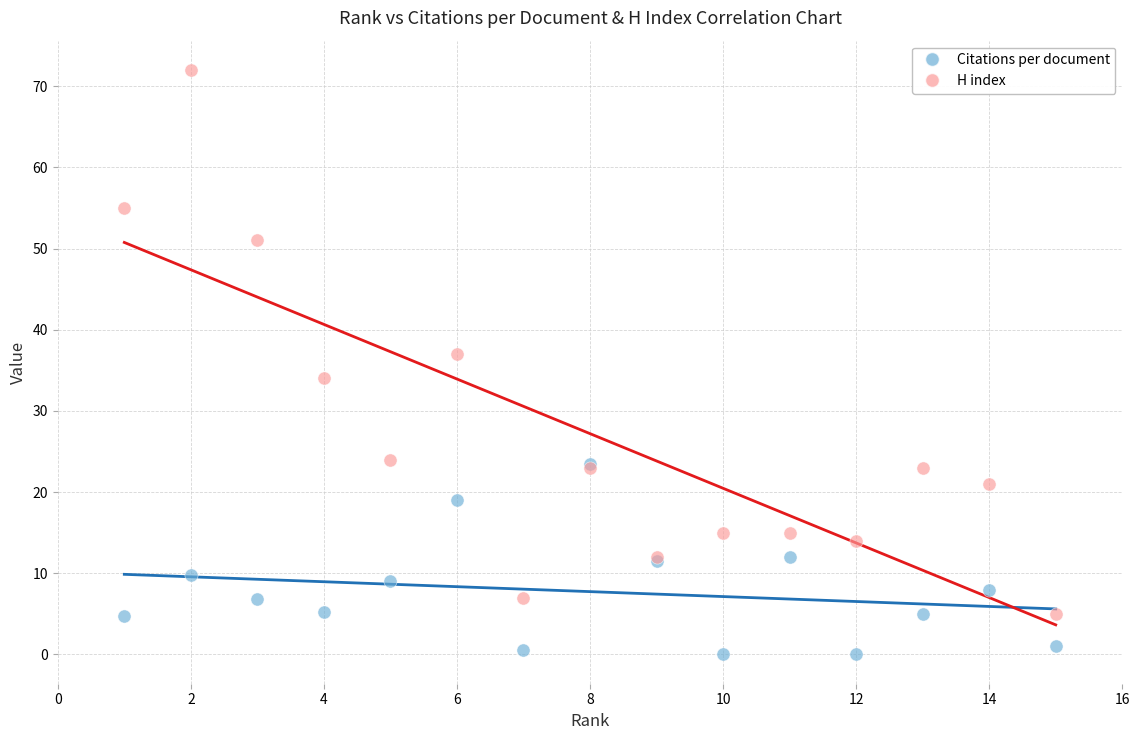

Which series reaches the maximum Y coordinate?

H index